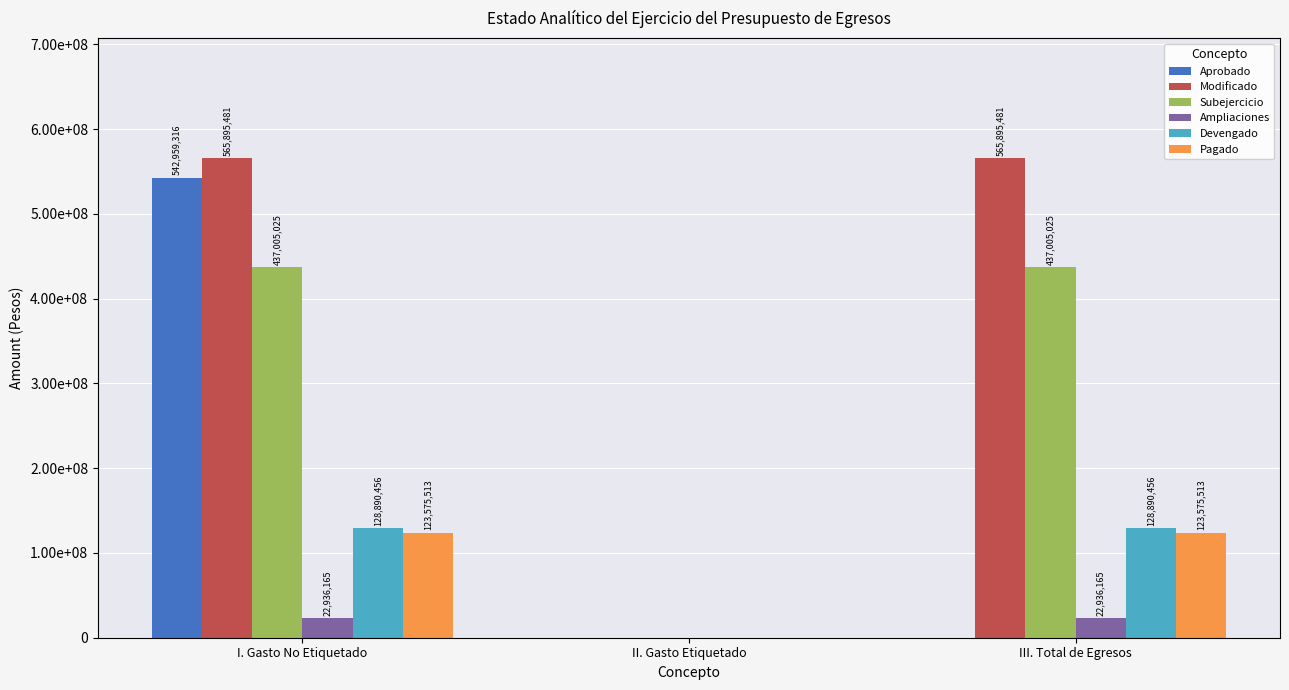

At how many categories does at least one series exceed 46346135?

2